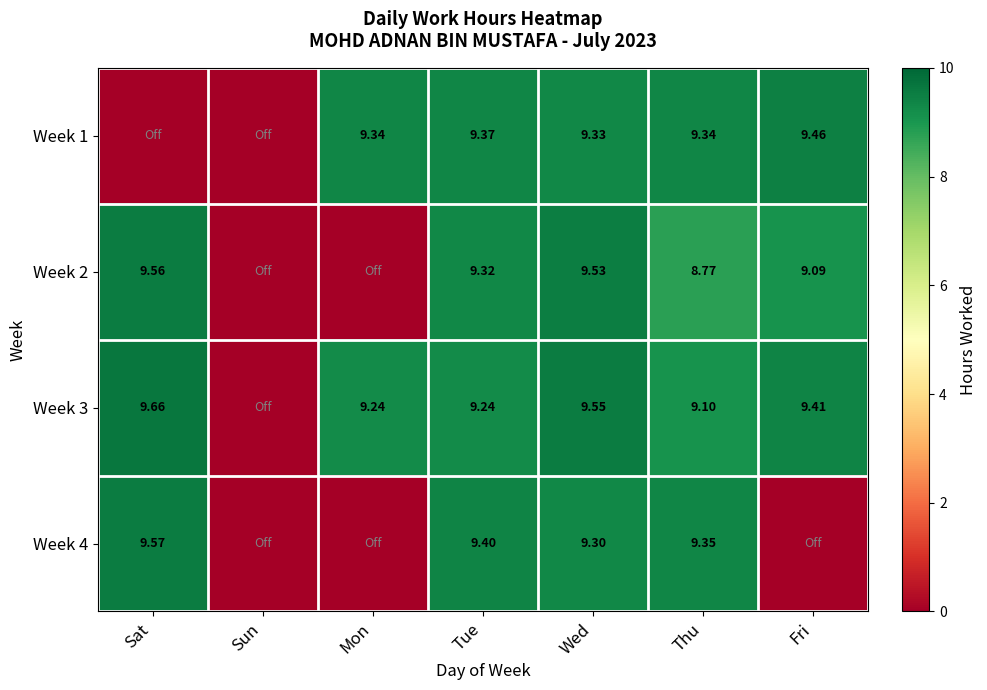

At which label is Week 1 closest to 4?

Sat